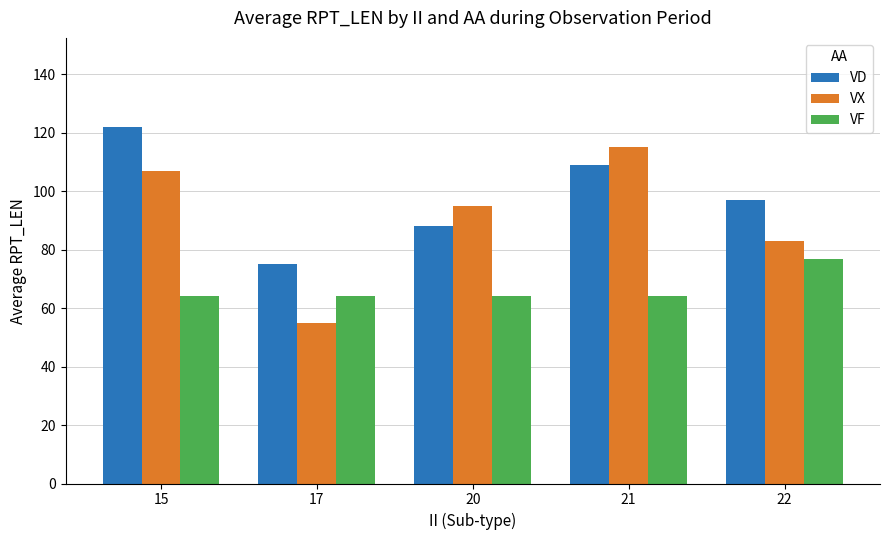

At which label is VX closest to 85?

22